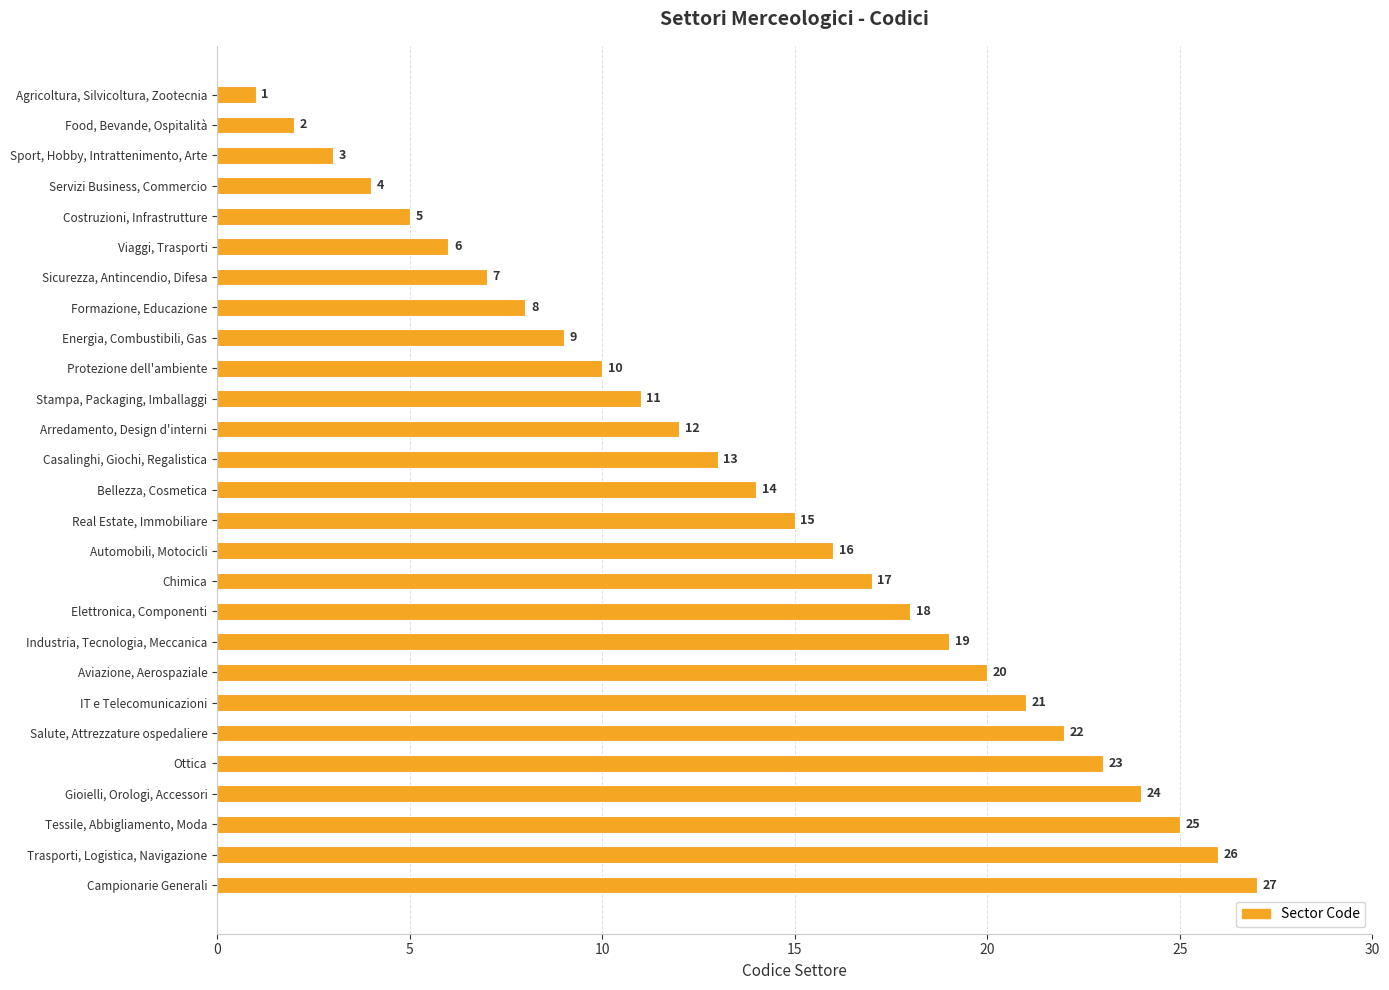

What is the change in value from Servizi Business, Commercio to Bellezza, Cosmetica?

+10